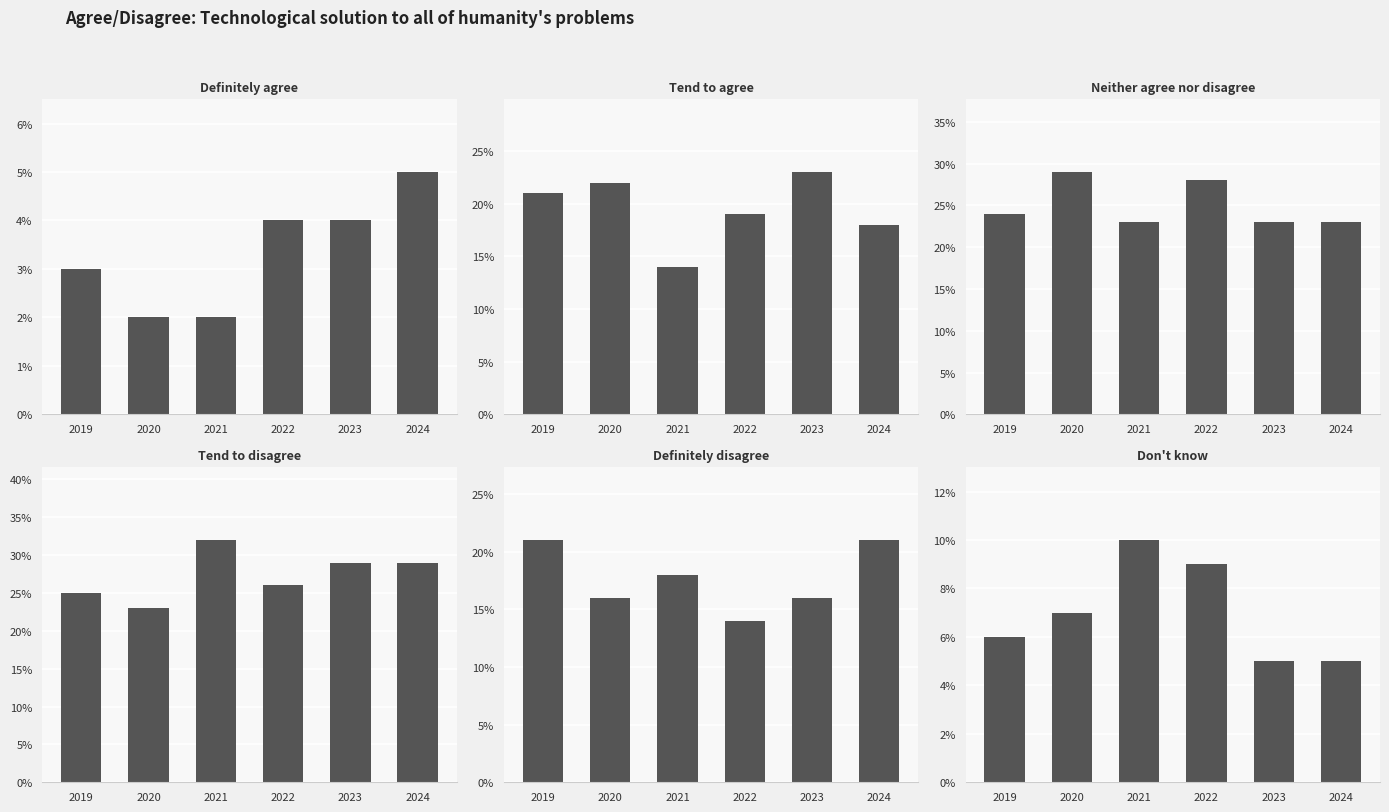

At which category does the chart reach its peak across all series?

2021